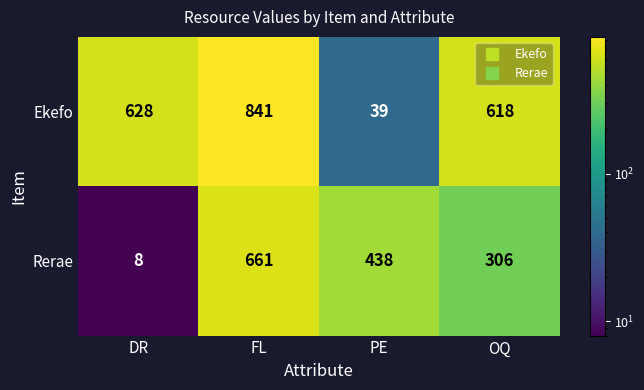

Rank the series by their average value, from highest to lowest.

Ekefo, Rerae